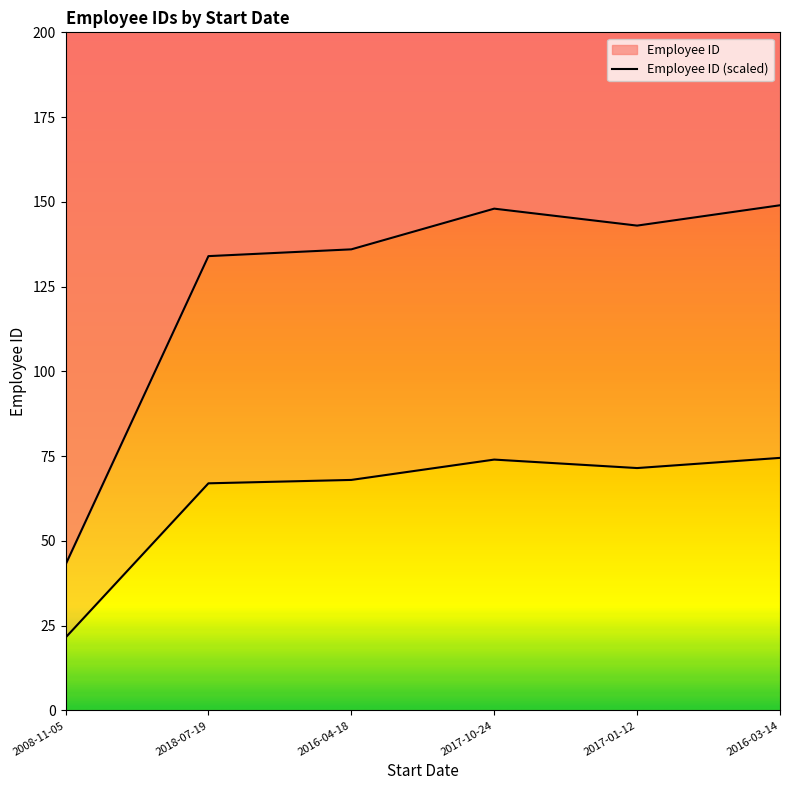

What is the label of the 5th point from the left?

2017-01-12